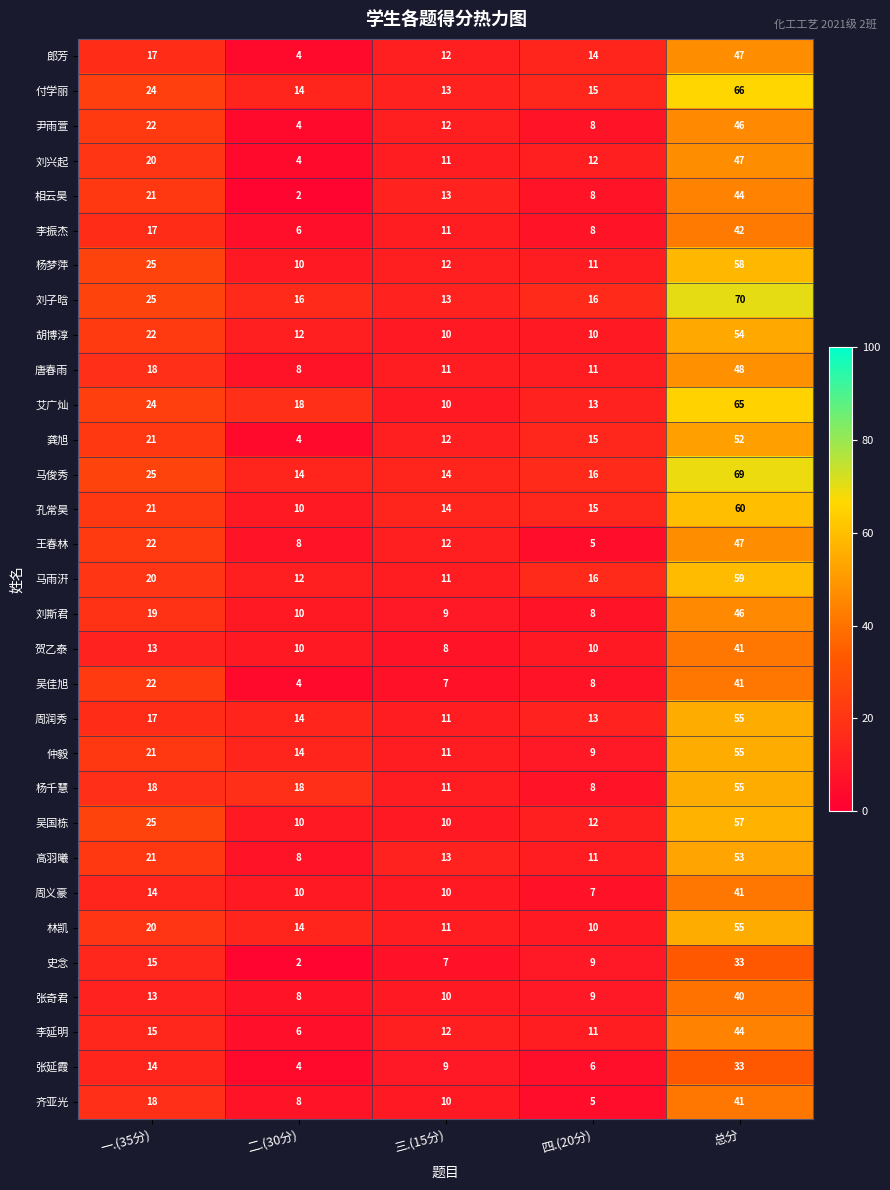

What is the maximum value shown in the chart?

70